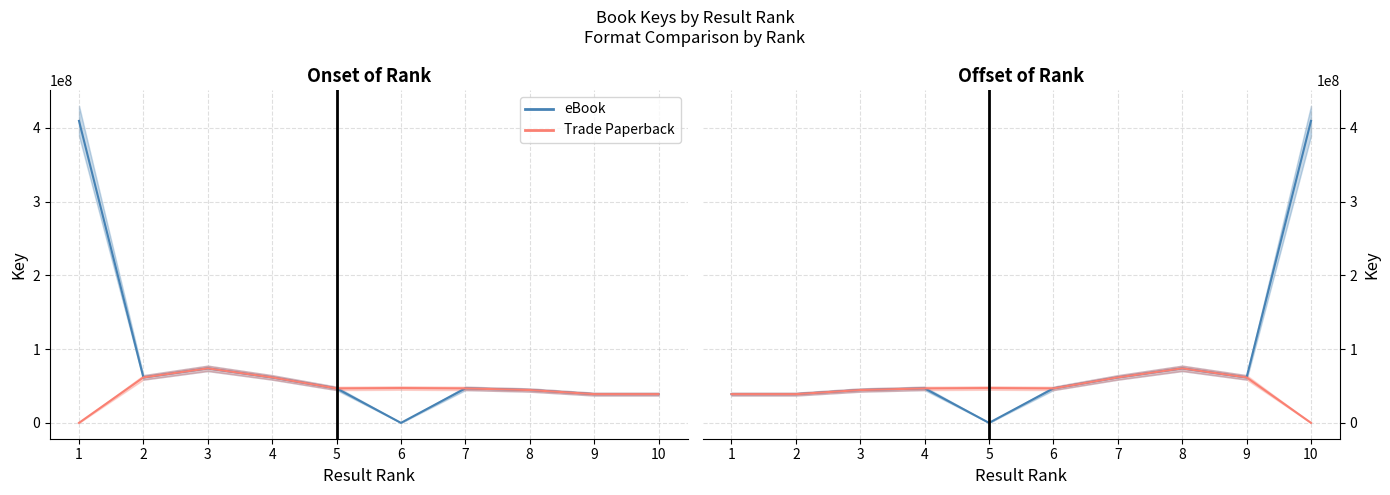

Which series has the widest spread of values?

eBook